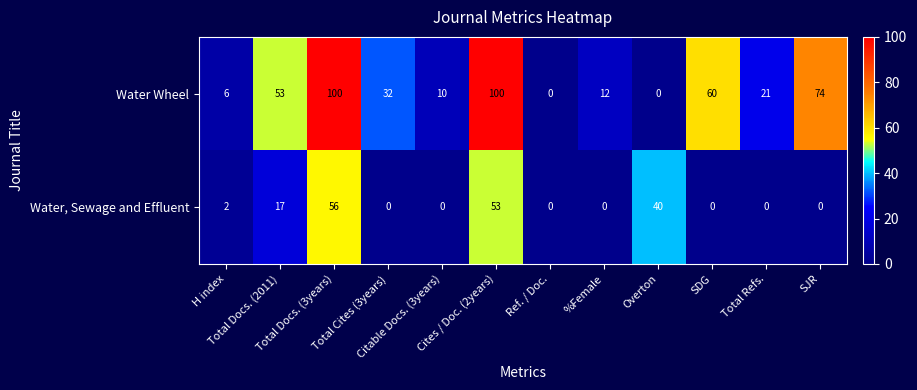

Which series has the widest spread of values?

Water Wheel